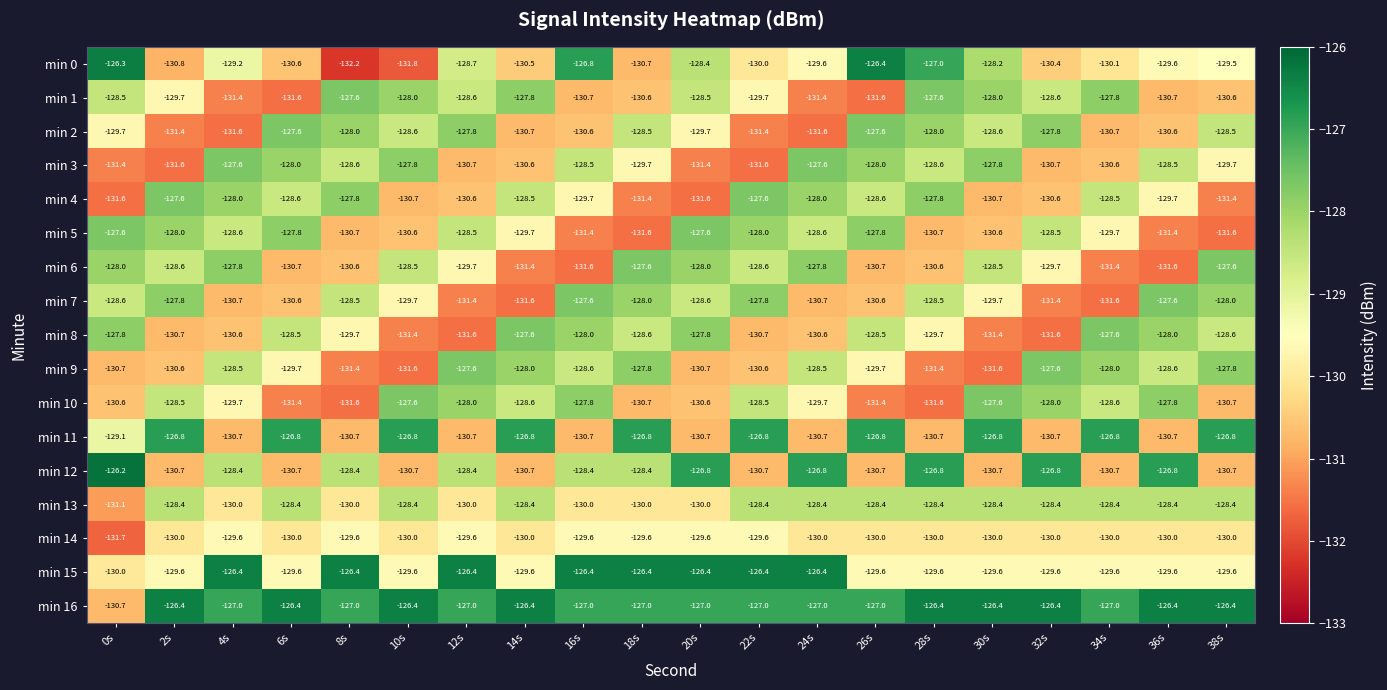

What is the minimum value shown in the chart?

-132.2